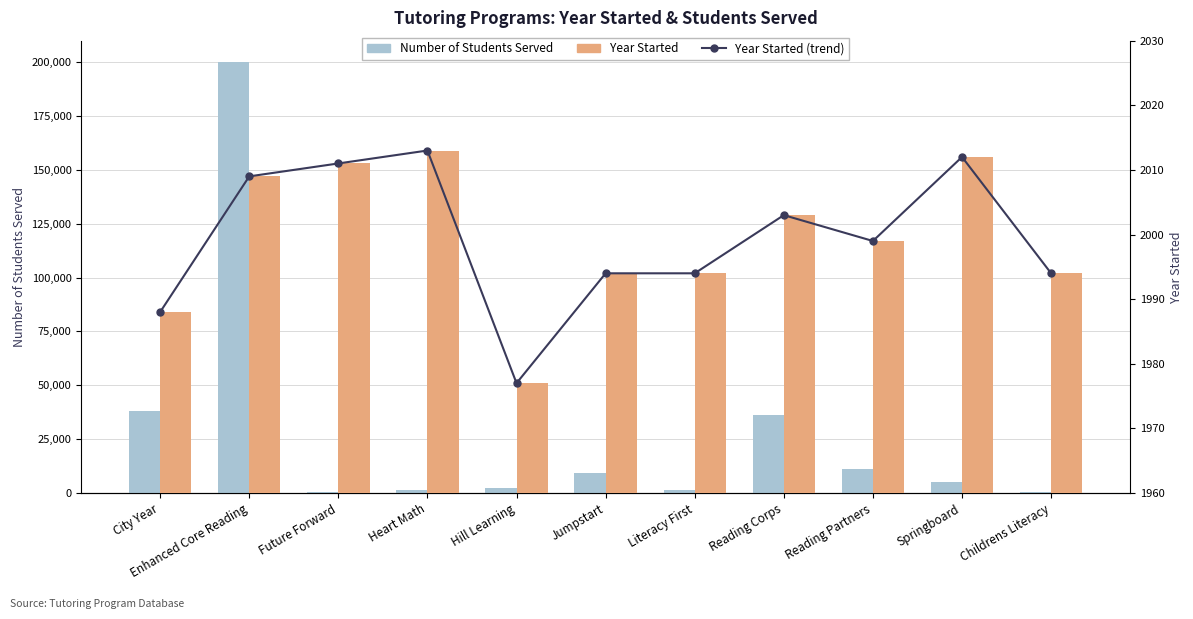

Is it true that Number of Students Served equals 250 at Future Forward?

True